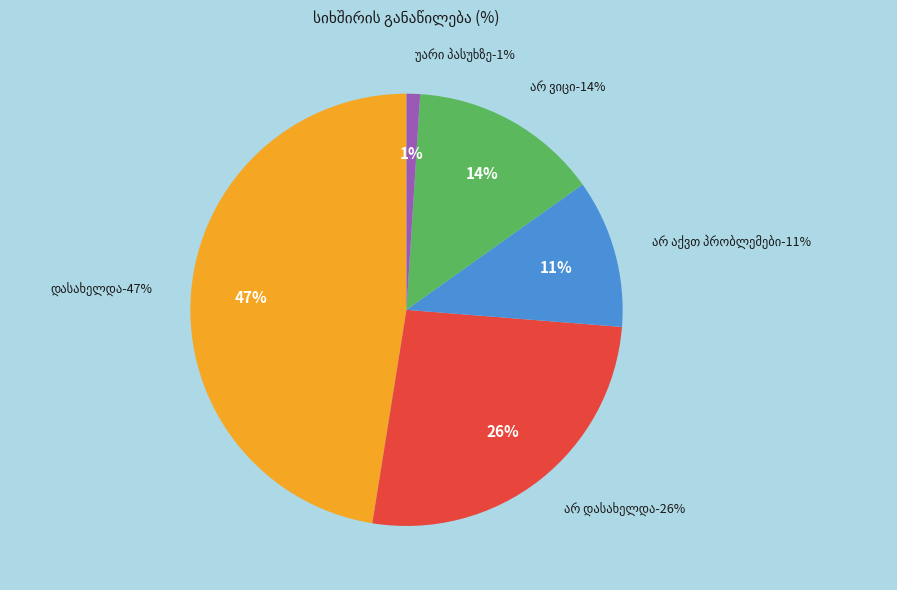

How many slices are in this pie chart?

5